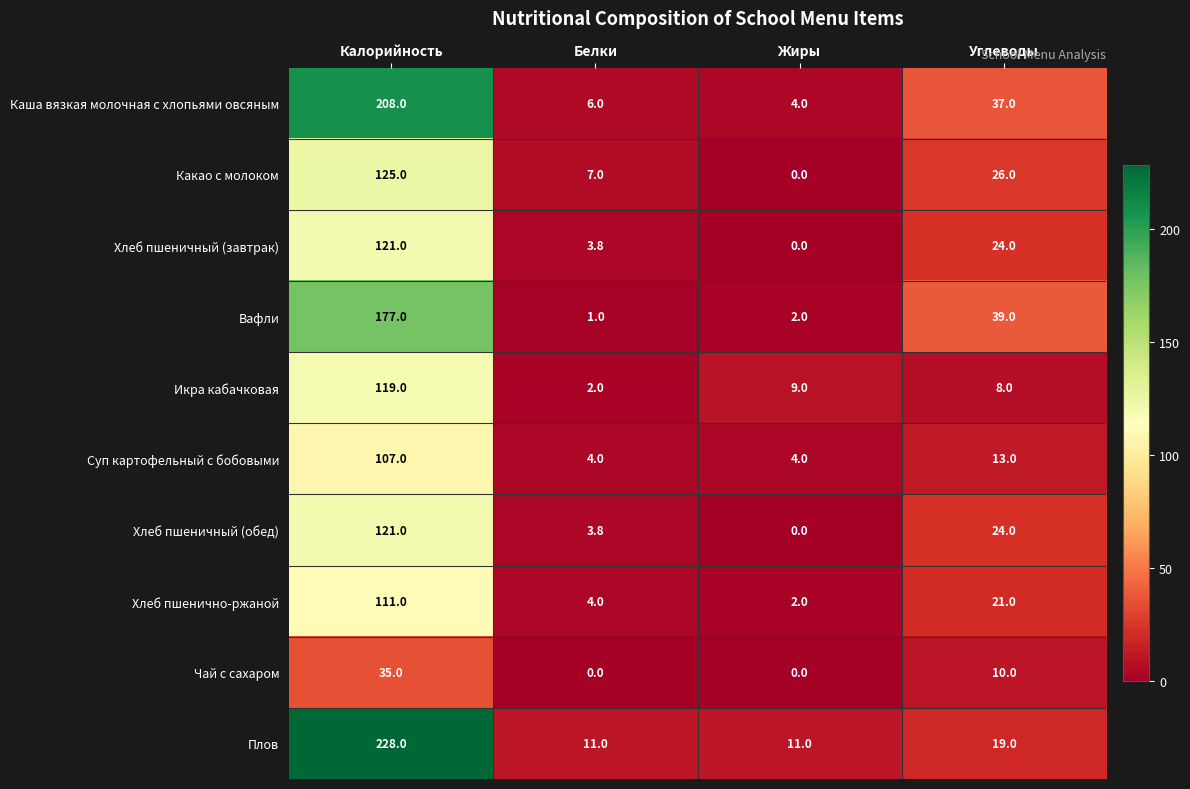

What is the spread (max minus min) of values at Жиры?

11.0